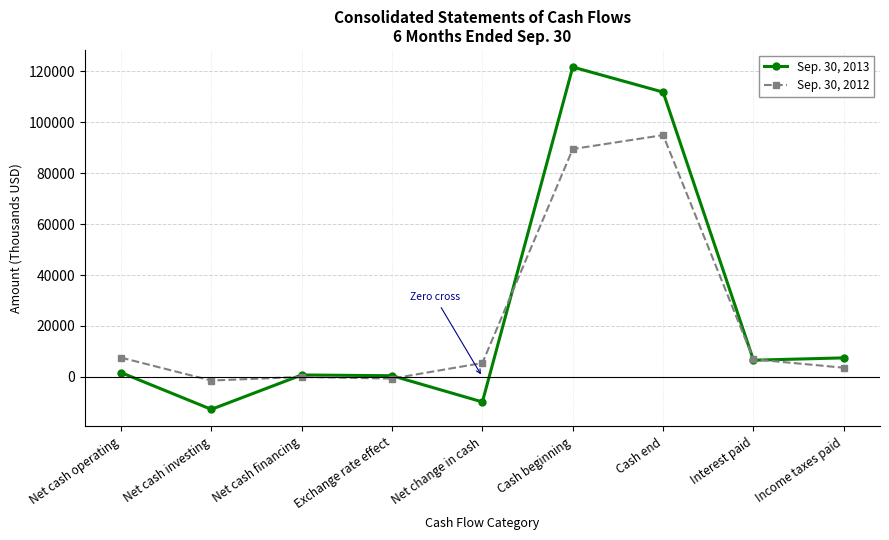

Does the chart display data point markers on the line(s)?

Yes